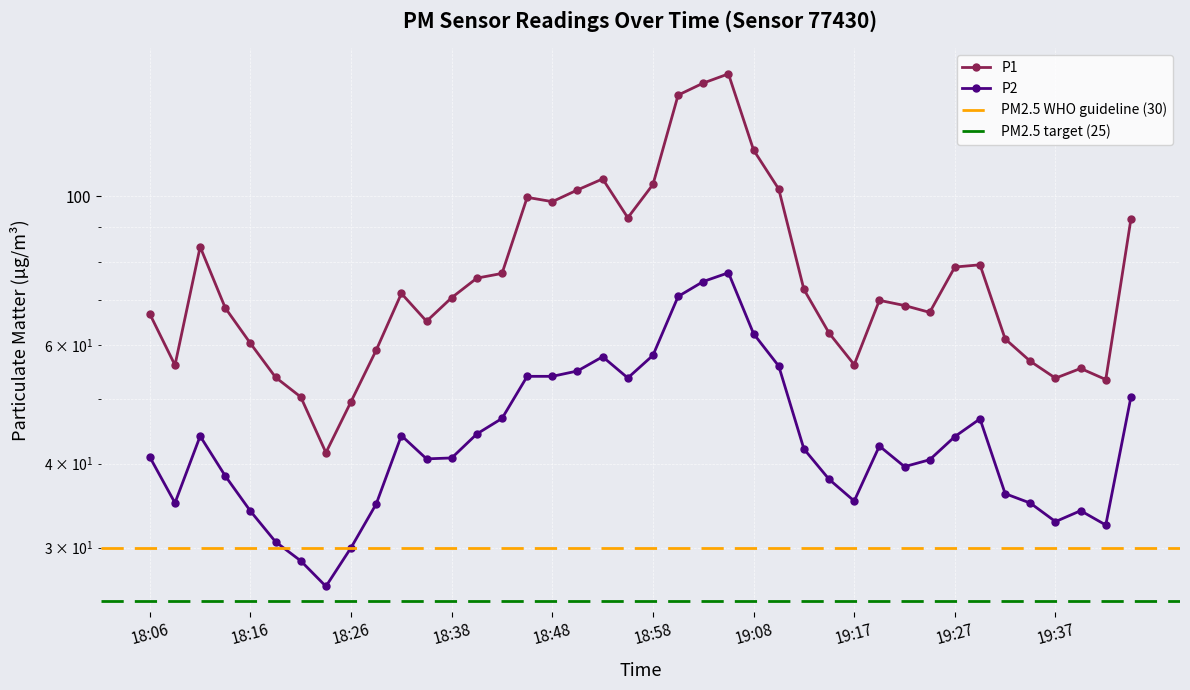

Rank the series by their maximum value, from highest to lowest.

P1, P2